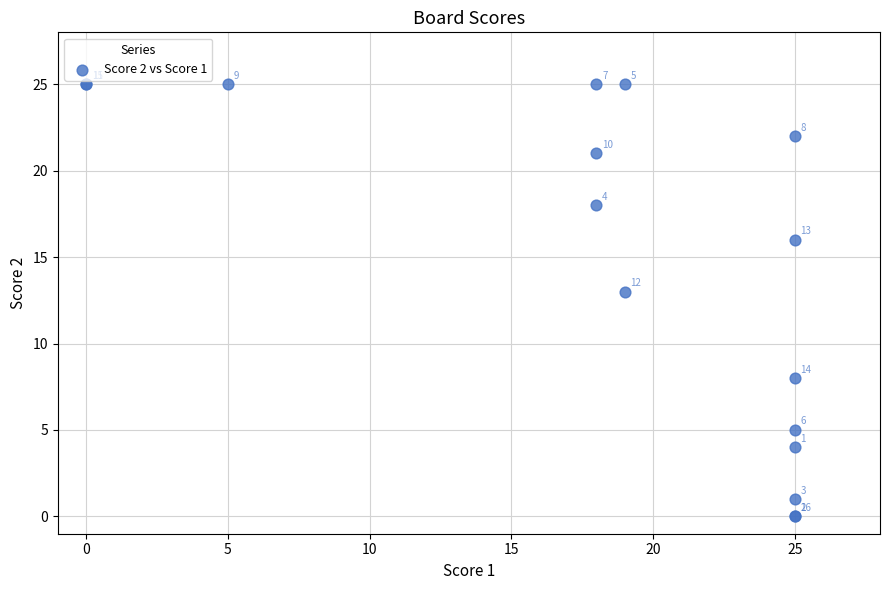

What Y value in the scatter plot is closest to 12?

13